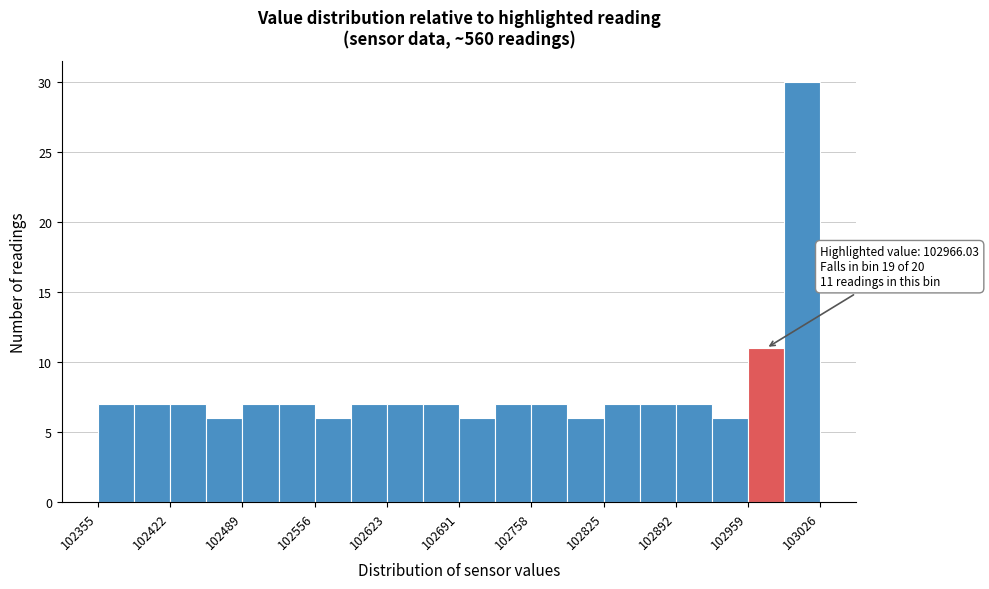

Around what value on the x-axis is the tallest bar? Give the approximate position of its centre, as read against the axis.

103010